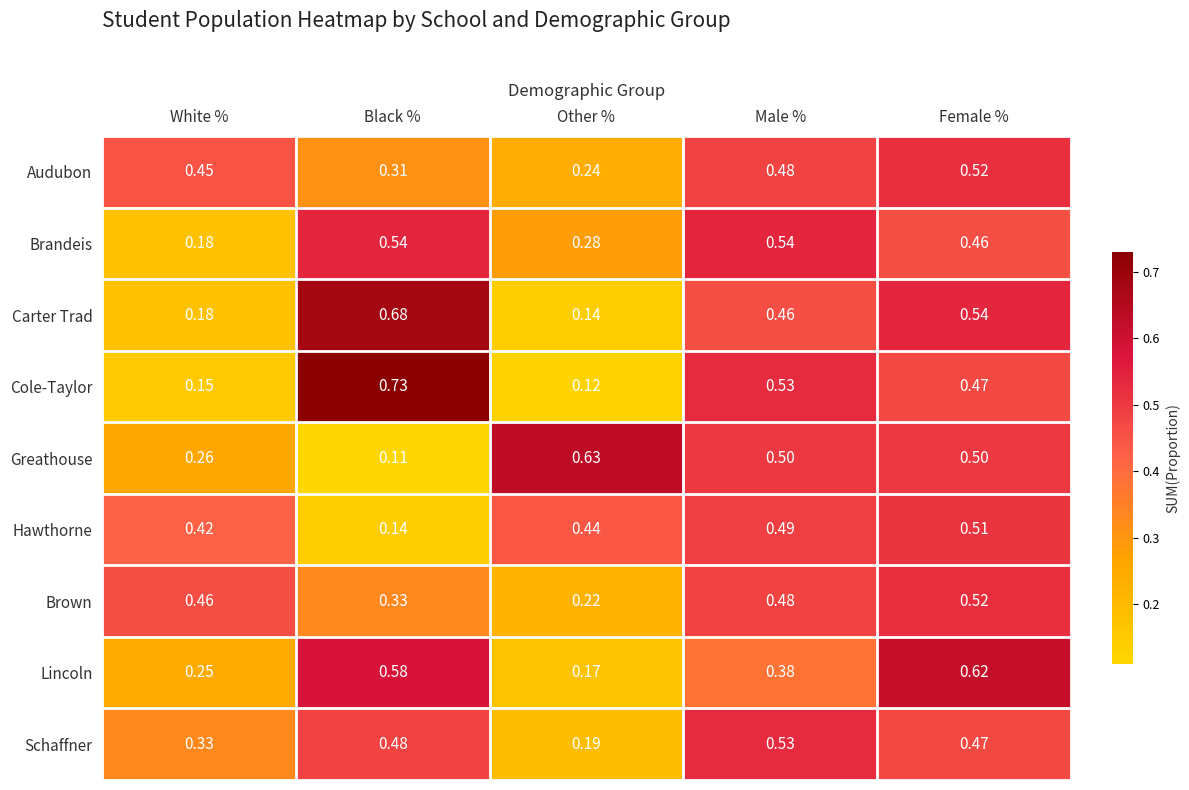

Which series changed the most between White % and Other %?

Greathouse